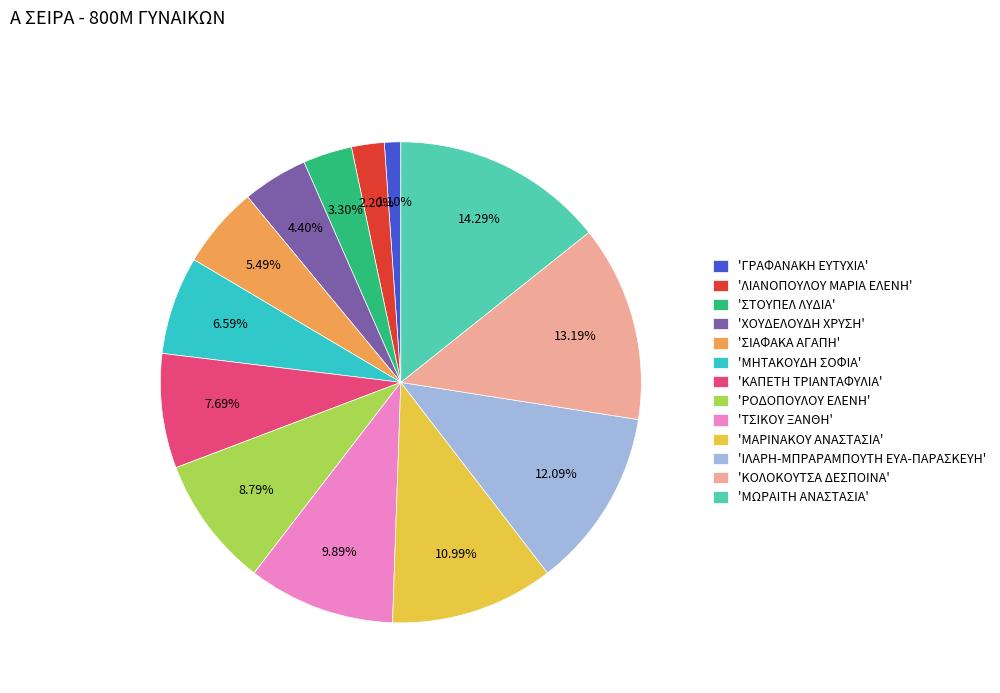

Is the sum of 'ΓΡΑΦΑΝΑΚΗ ΕΥΤΥΧΙΑ' and 'ΧΟΥΔΕΛΟΥΔΗ ΧΡΥΣΗ' greater than half?

No